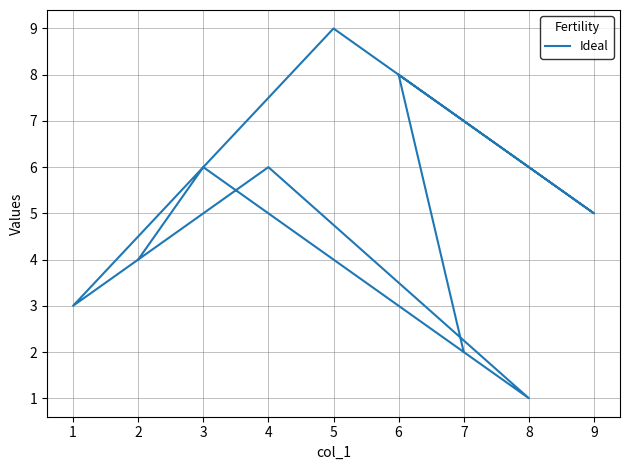

What is the greatest value displayed?

9